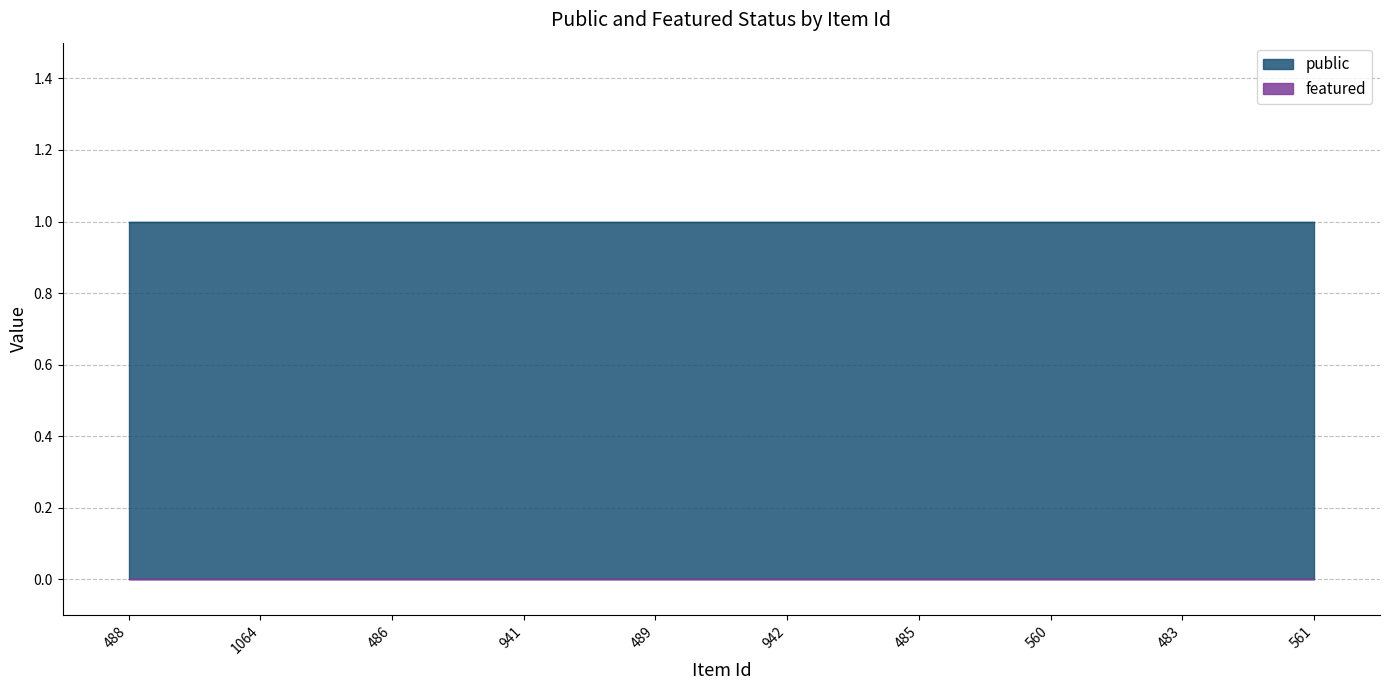

True or false: featured and public cross at least once.

False